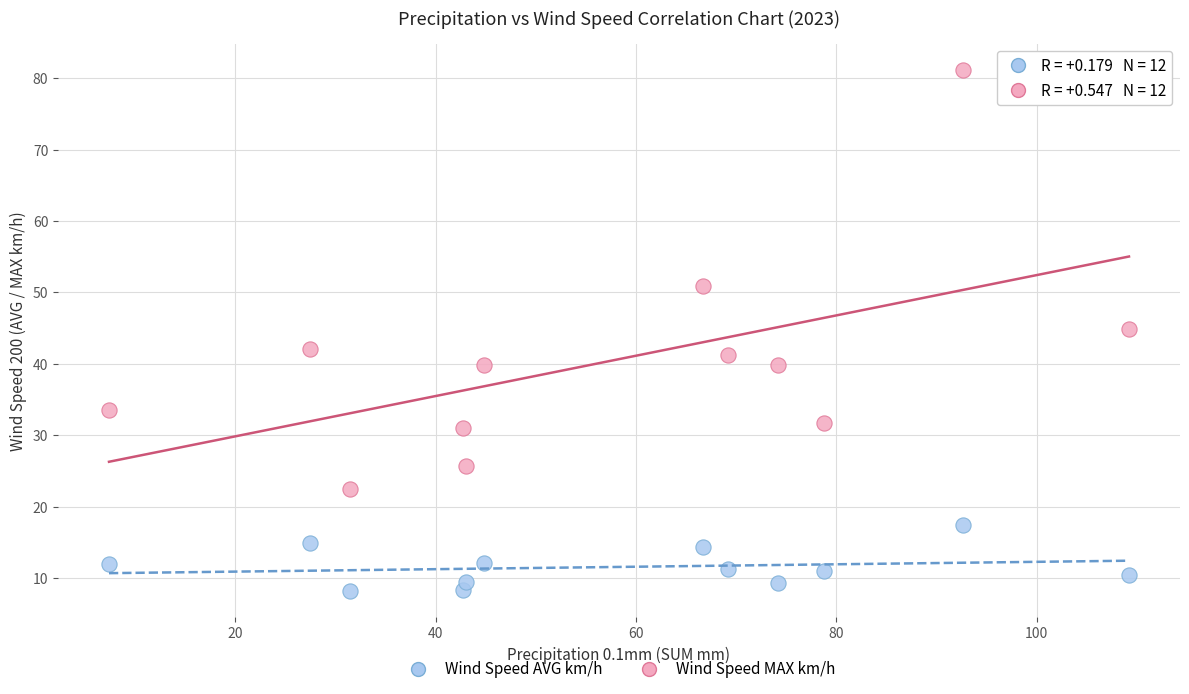

Across all series, what Y value is closest to 44?

44.8